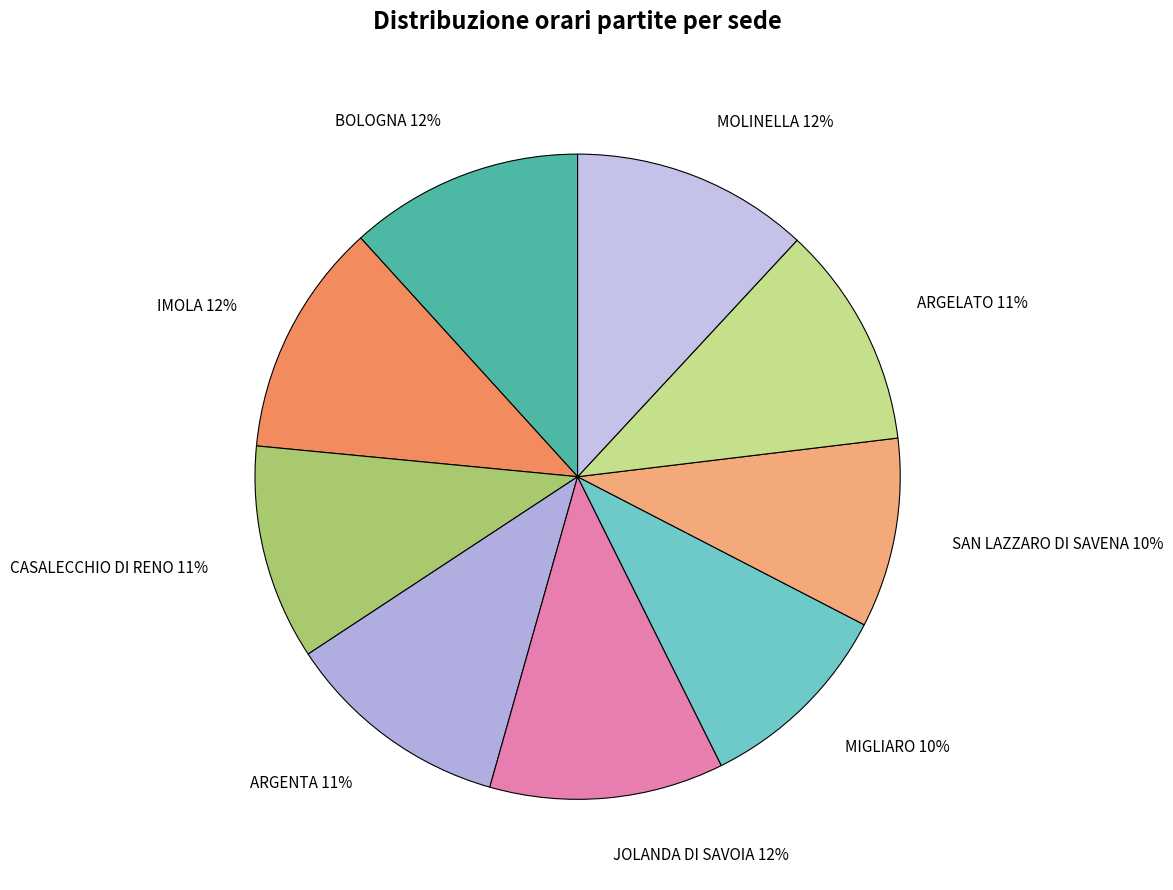

To the nearest percent, what is the average slice percentage?

11%